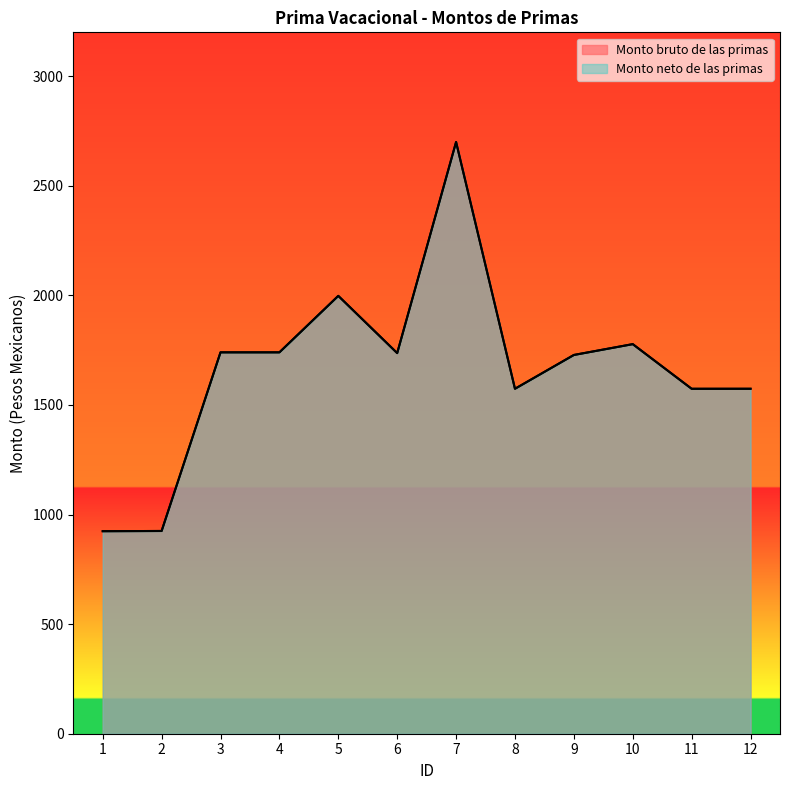

True or false: Monto neto de las primas and Monto bruto de las primas intersect in this chart.

False